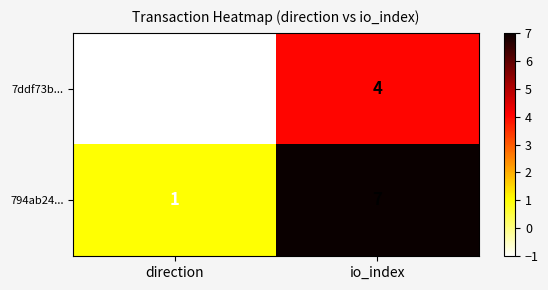

At direction, list the series in order from smallest to largest.

7ddf73b..., 794ab24...